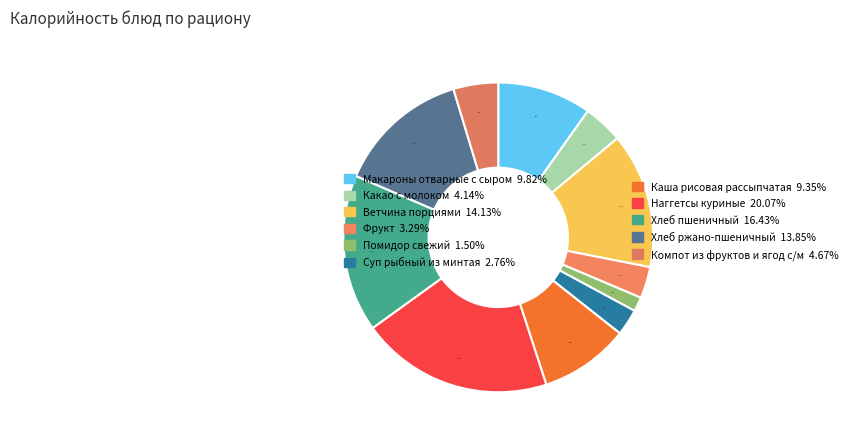

Is Фрукт the majority of the pie?

No